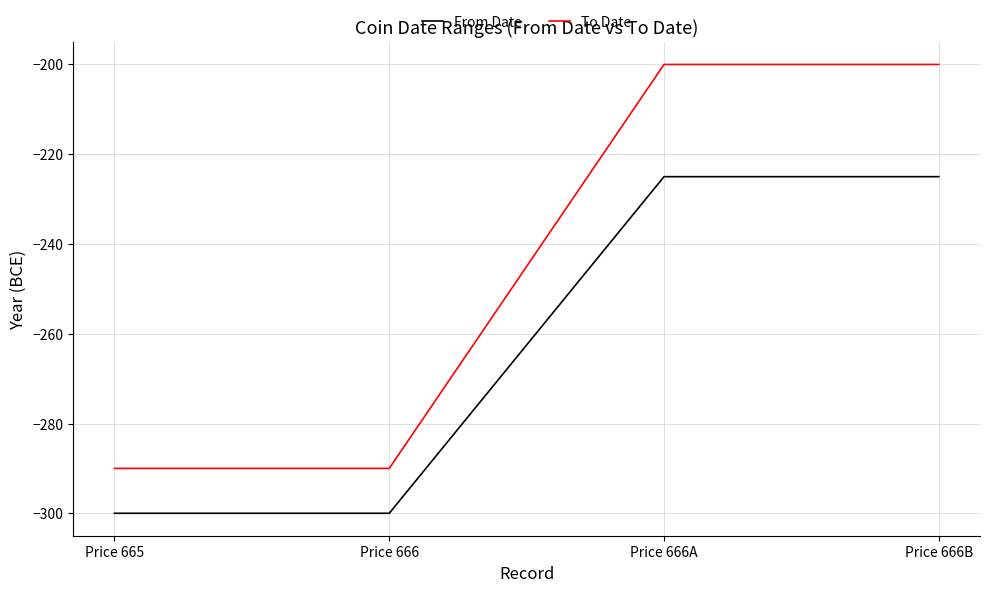

What is the total value across all series at Price 666?

-590